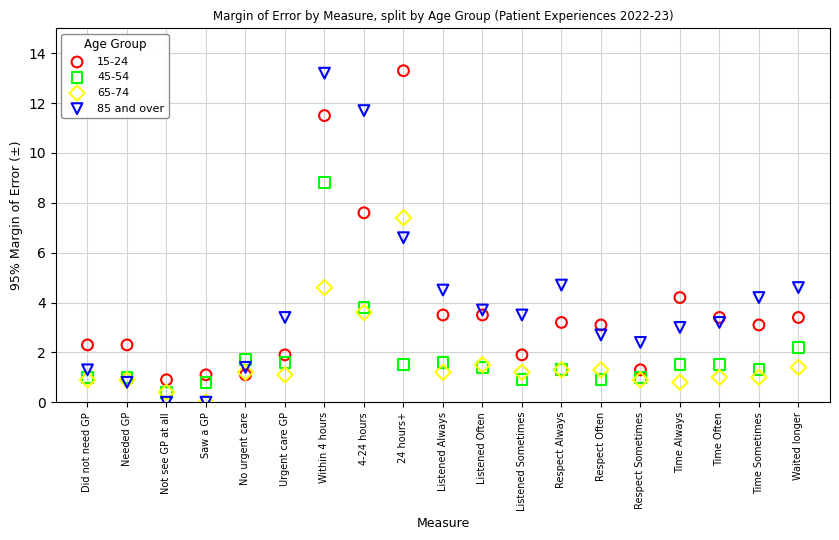

Across all series, what Y value is closest to 6?

6.6